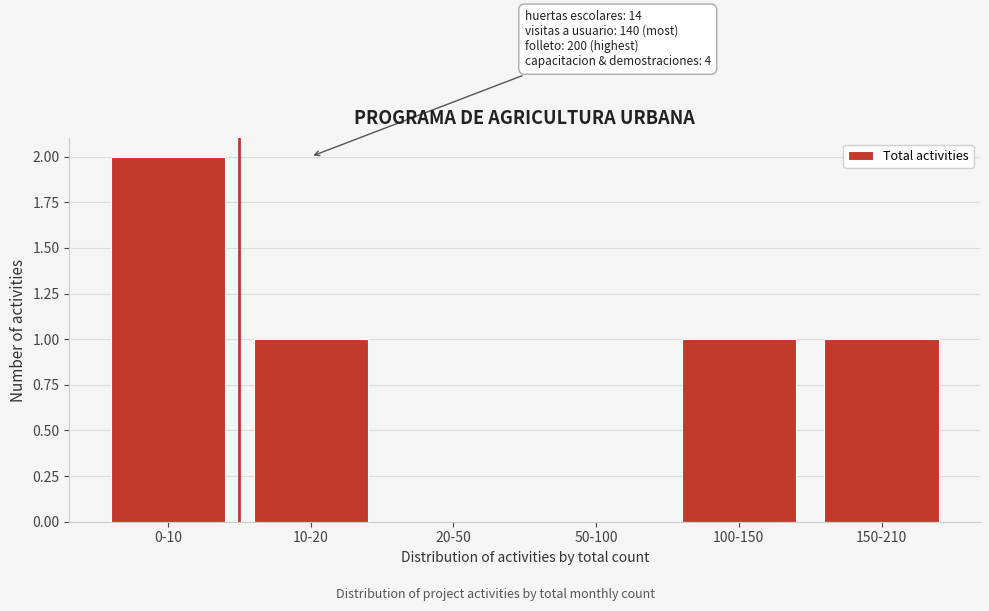

Reading left to right, transcribe all the data shown in this chart.

0-10=2	10-20=1	20-50=0	50-100=0	100-150=1	150-210=1